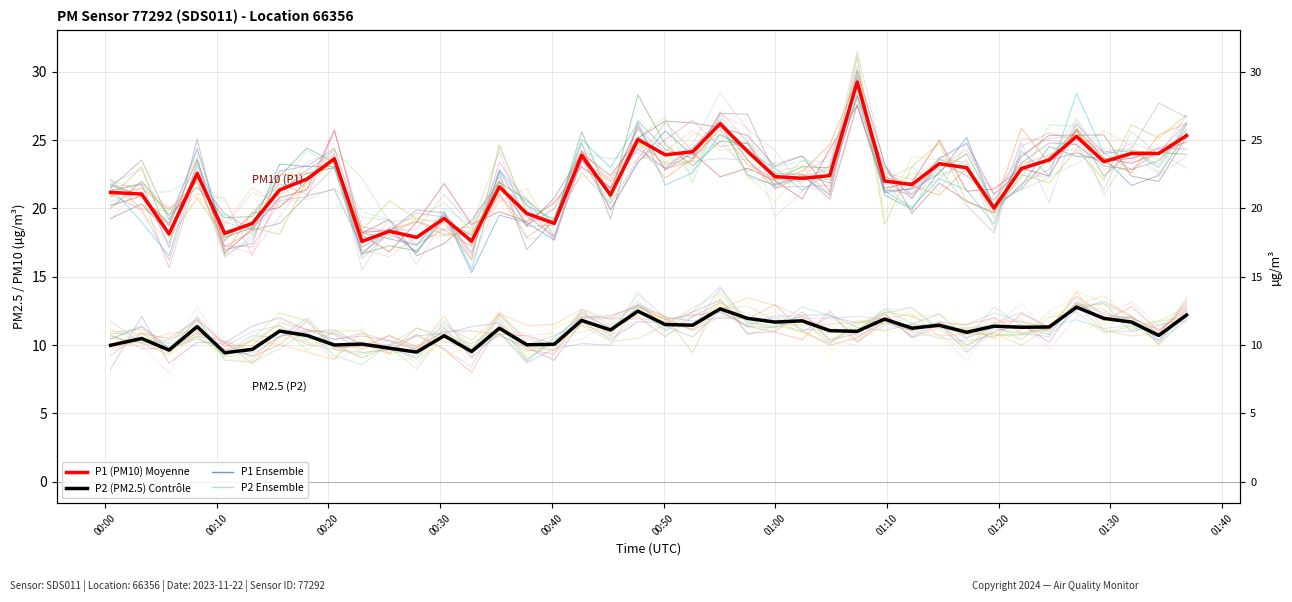

How many series are shown in this chart?

4